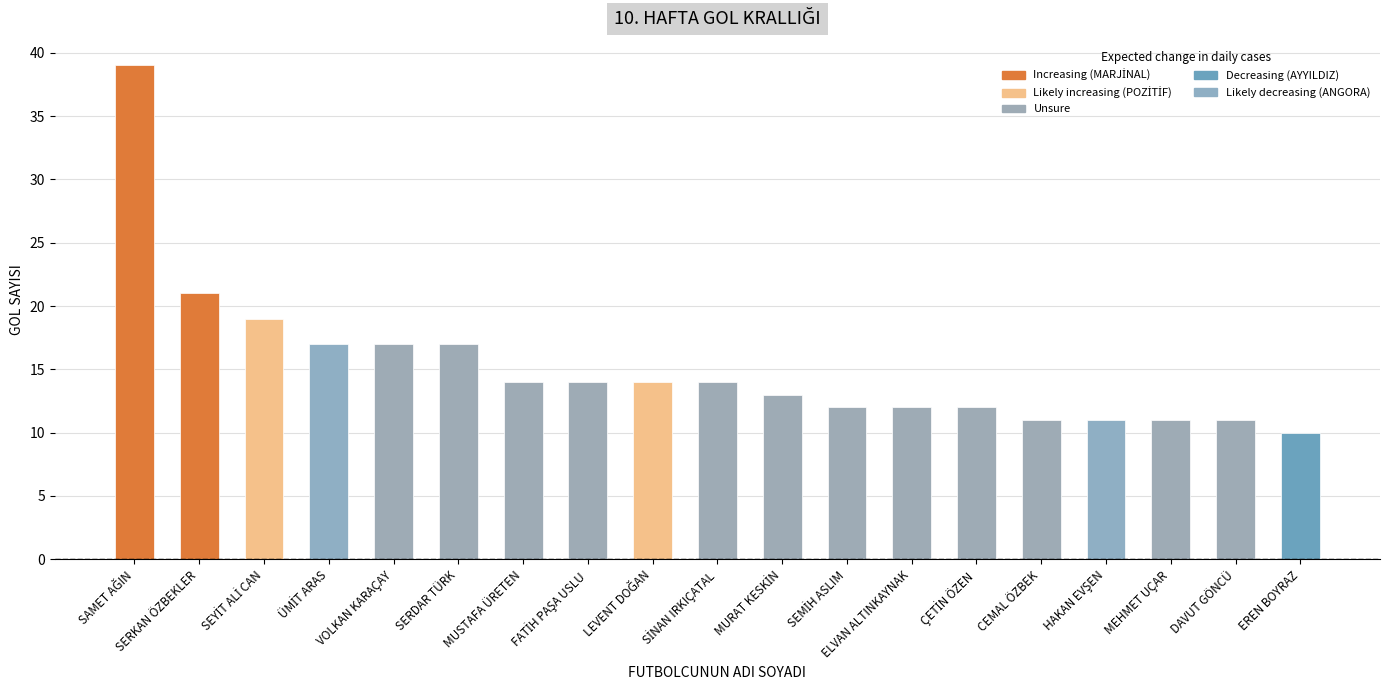

Reading left to right, list all the values displayed in this chart.

39	21	19	17	17	17	14	14	14	14	13	12	12	12	11	11	11	11	10